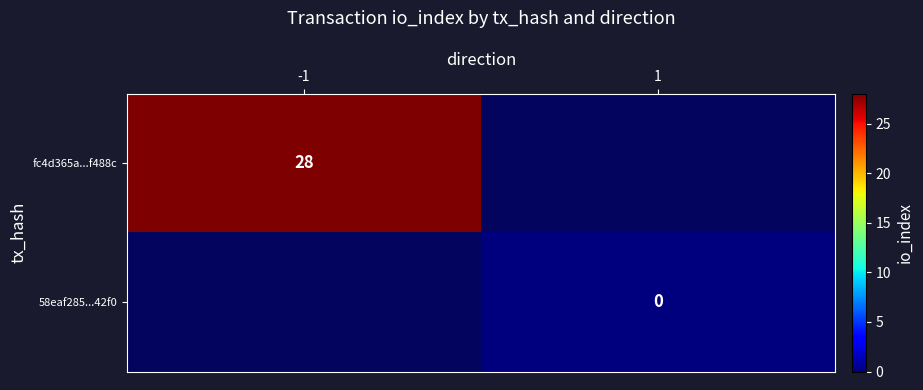

True or false: fc4d365a...f488c has a value of 28 at -1.

True